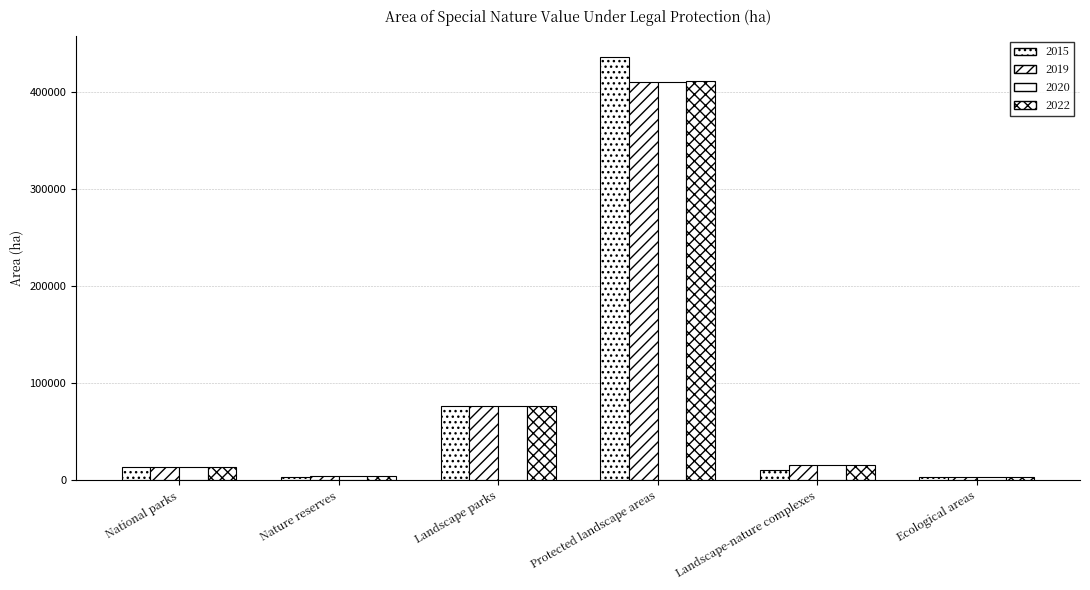

Between Nature reserves and Protected landscape areas, which is larger?

Protected landscape areas